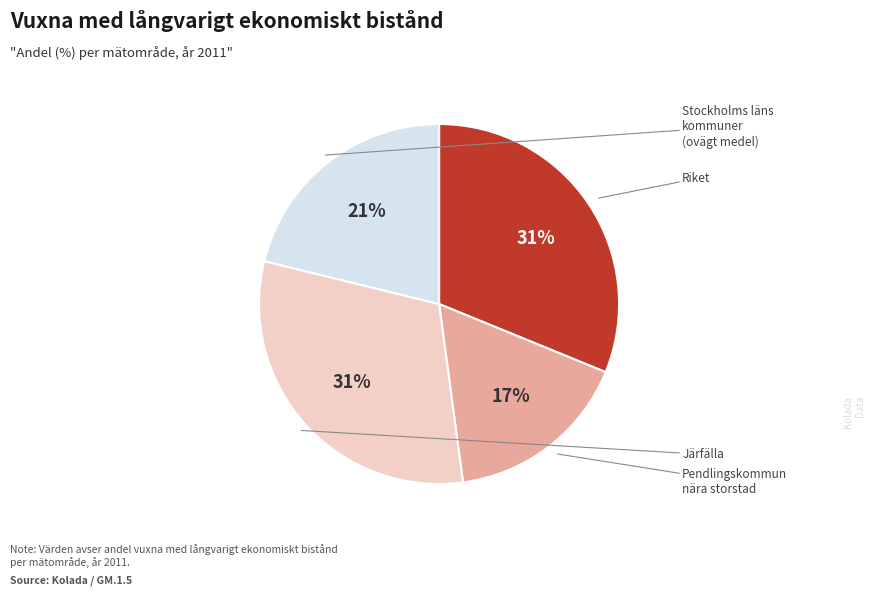

Rank the categories by value from highest to lowest.

Riket, Järfälla, Stockholms läns kommuner (ovägt medel), Pendlingskommun nära storstad